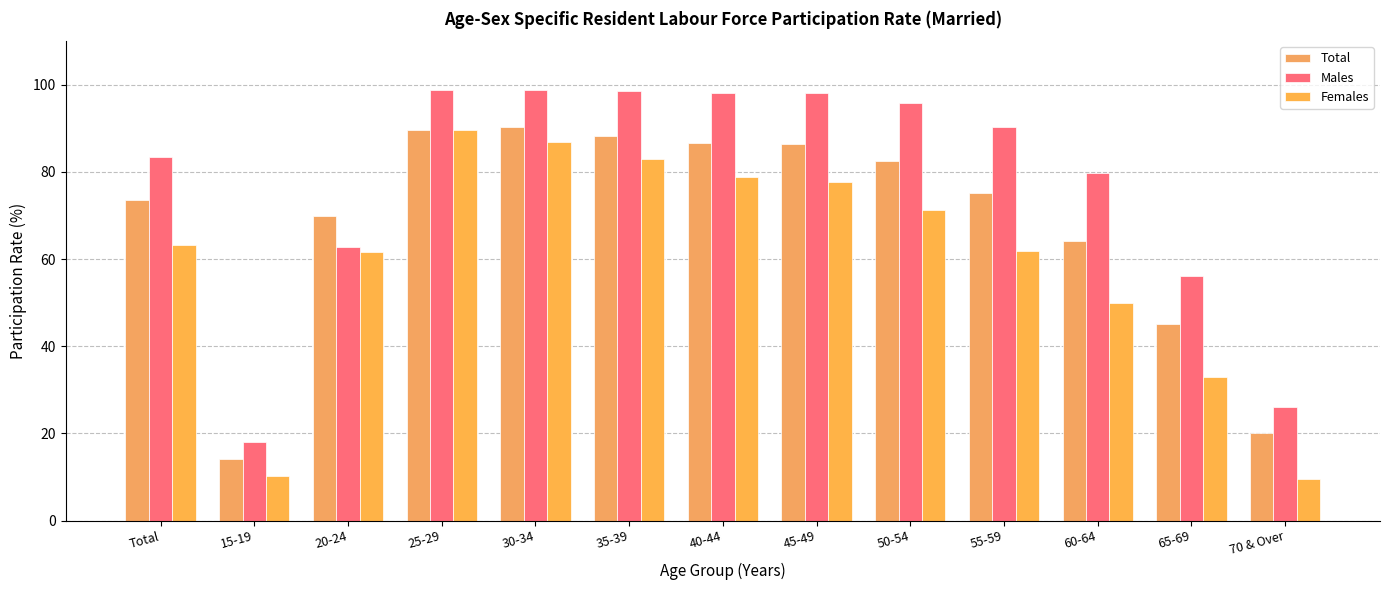

What value does the Males series have at 65-69?

56.2